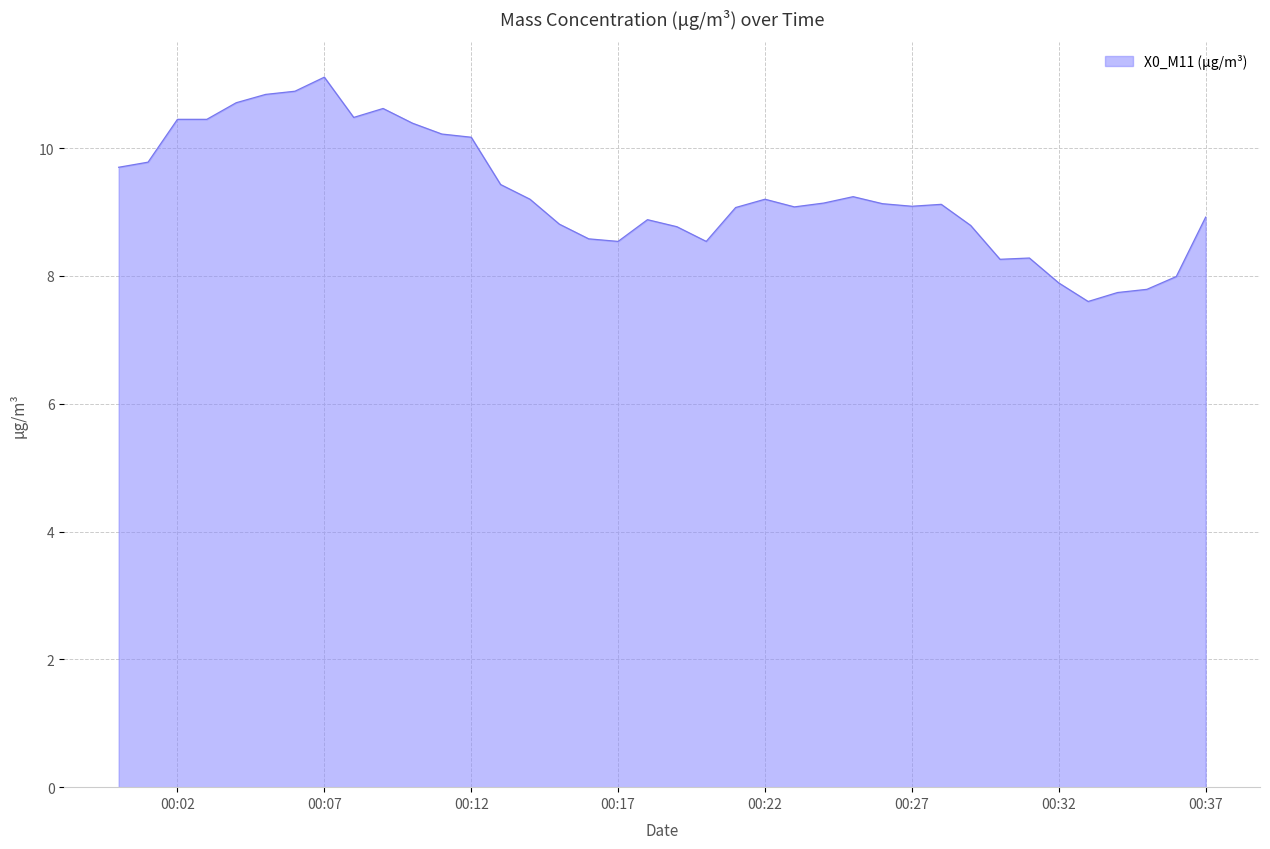

What is the difference between the maximum and minimum values?

3.5